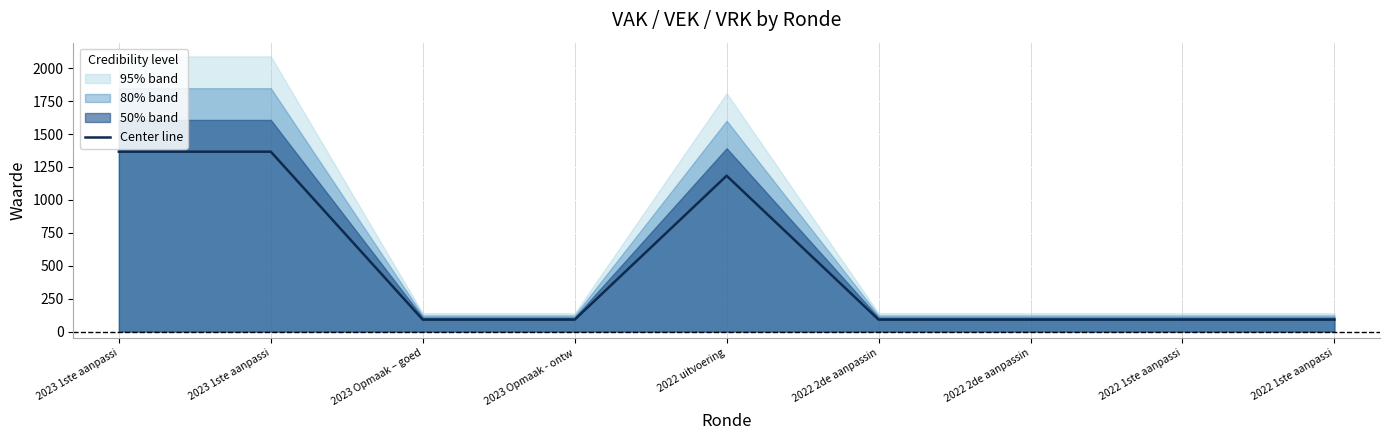

What is the sum of the values at 2022 2de aanpassin and 2023 Opmaak - ontw?

181.9